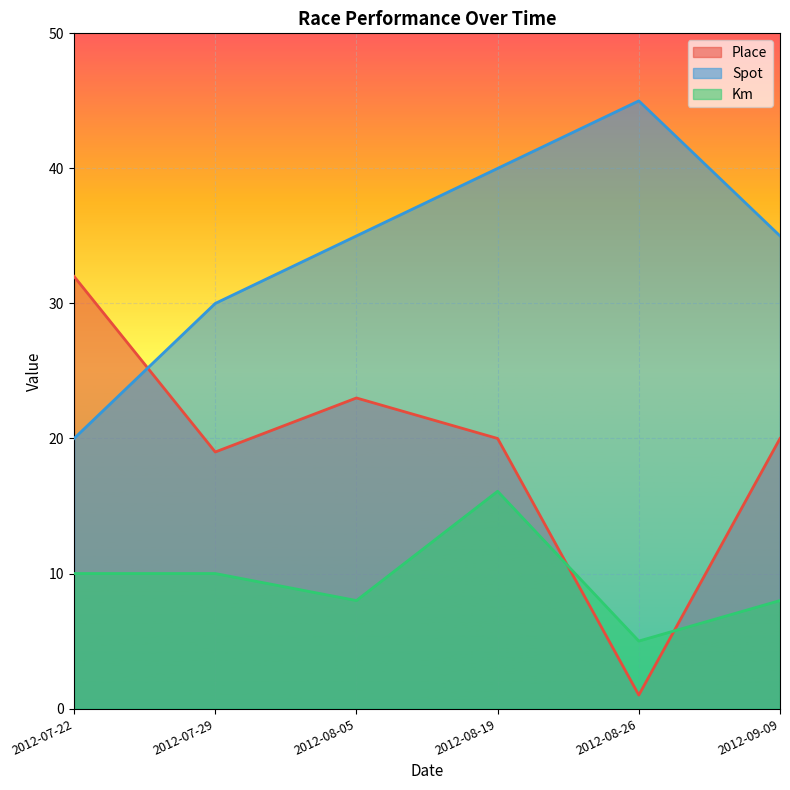

Which series has the largest range (max minus min)?

Place